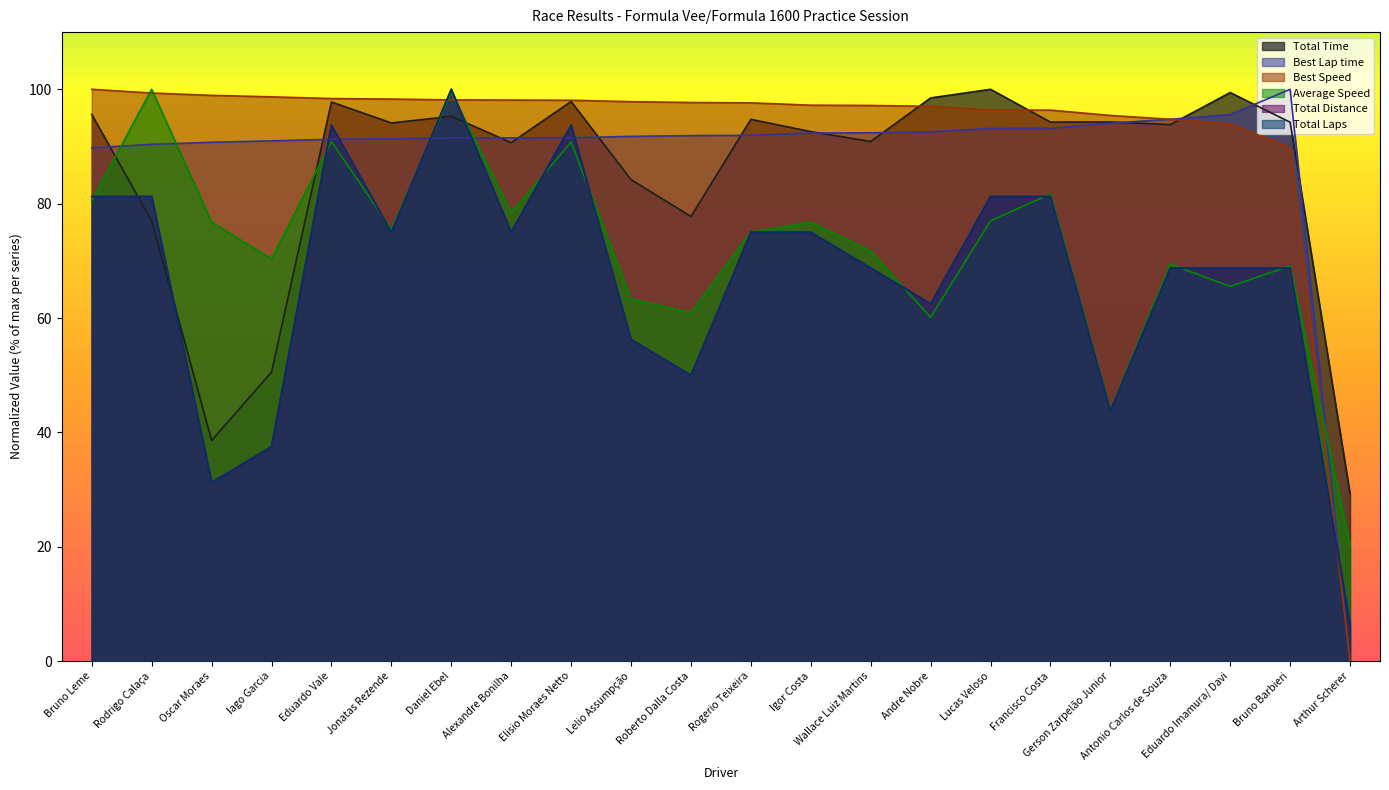

What is the value of the Total Distance point at the 8th from the left?

75.0